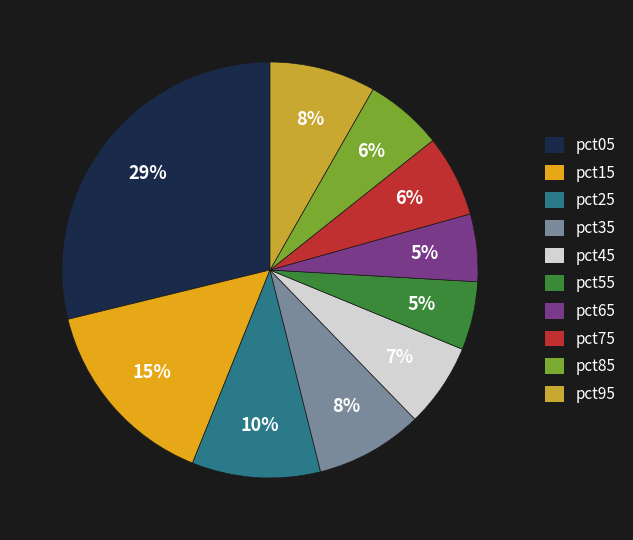

Is there any slice that represents more than half of the pie?

No